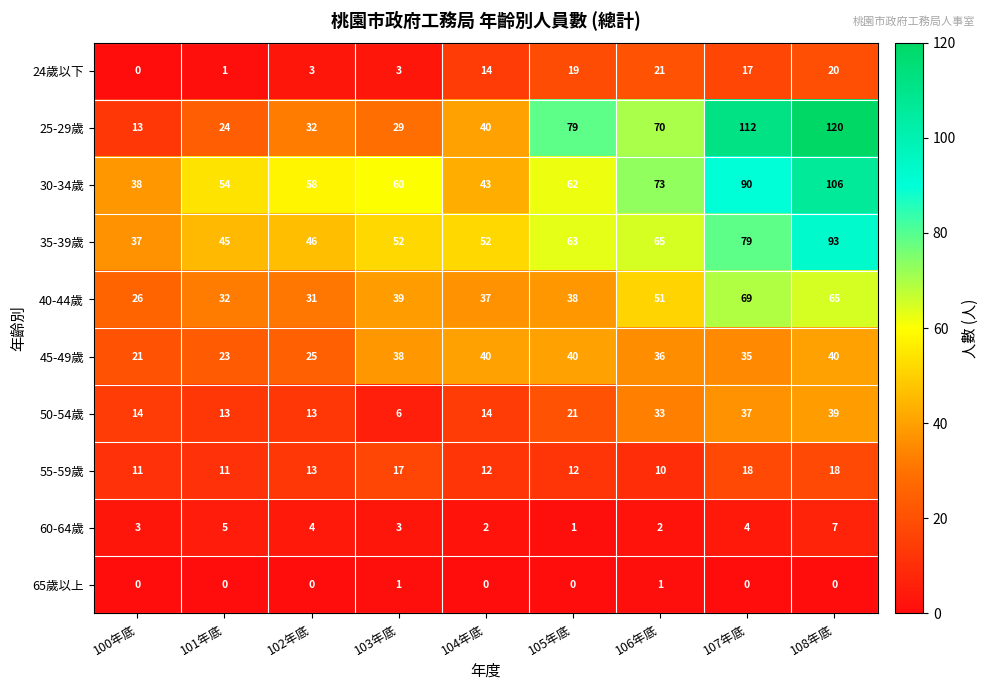

What is the sum of all 24歲以下 values?

98